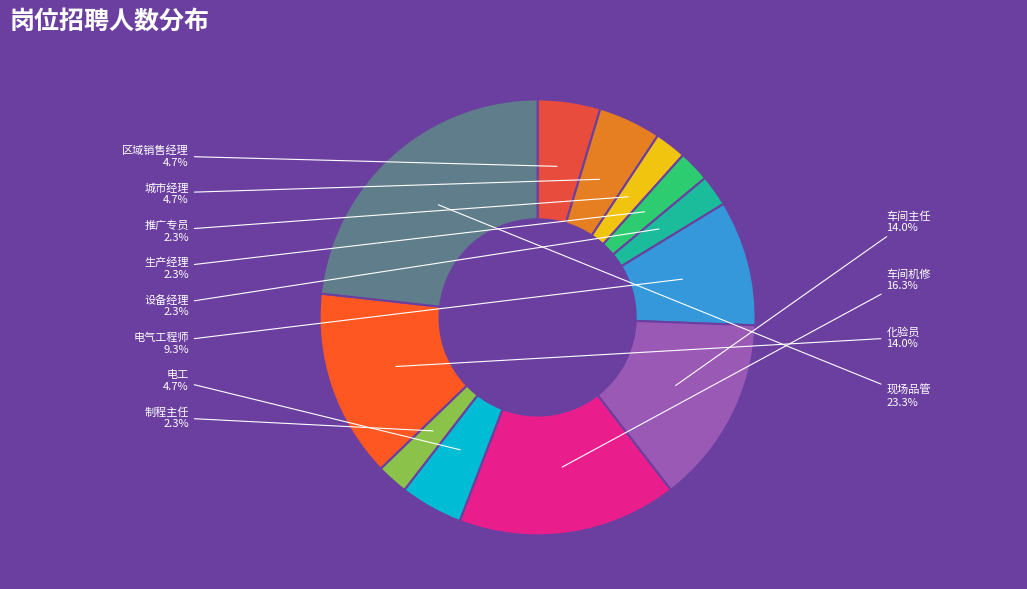

Between 车间机修 and 设备经理, which is larger?

车间机修